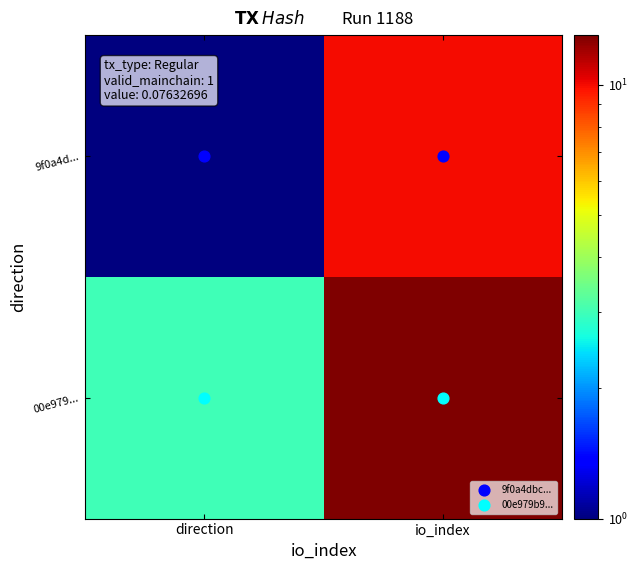

At how many categories does at least one series exceed 3?

1